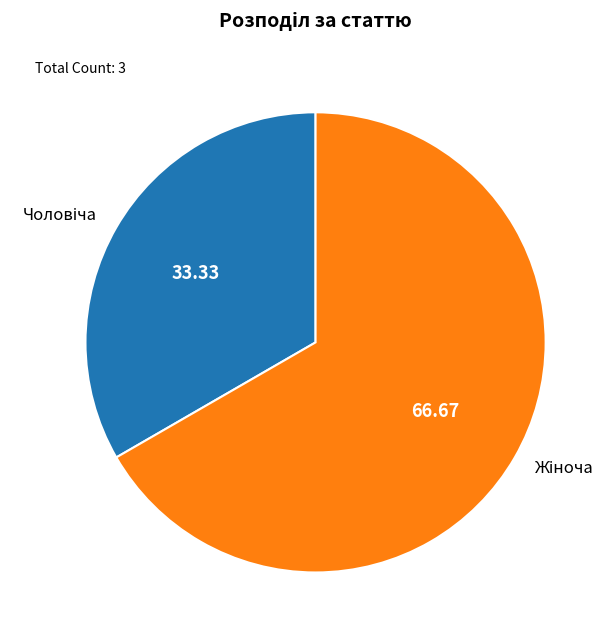

Is there a majority slice in this chart?

Yes